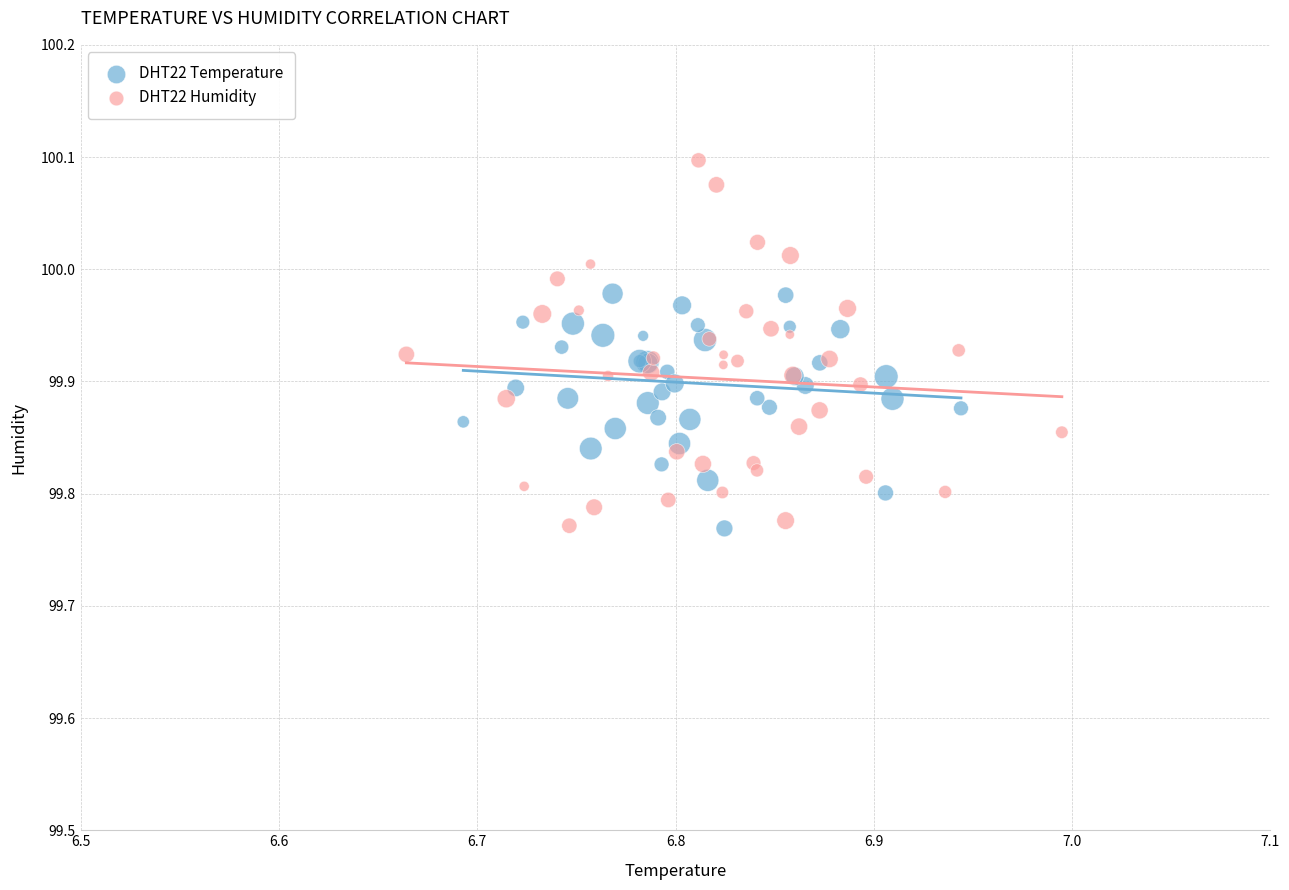

Which series has the widest spread of Y values?

DHT22 Humidity